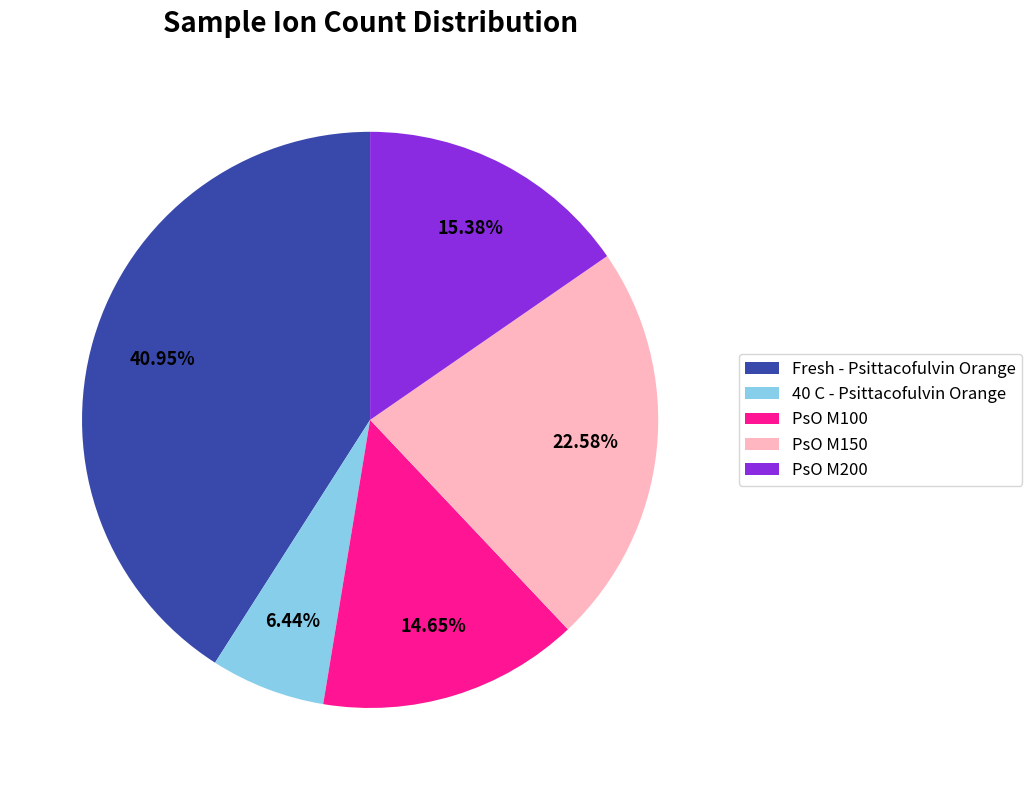

To the nearest percent, what is the difference between the largest and smallest slice percentages?

35%